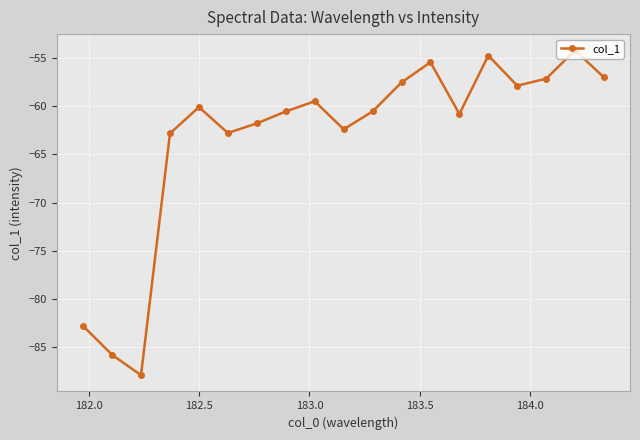

Does the chart have visible grid lines?

Yes